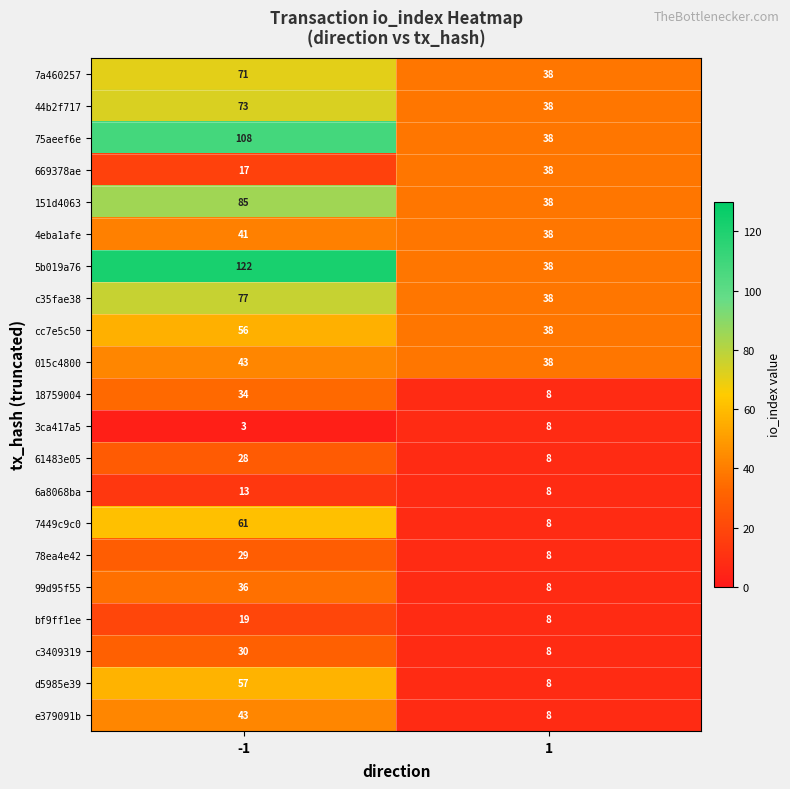

The value of 7a460257 at 1 is 38. True or false?

True